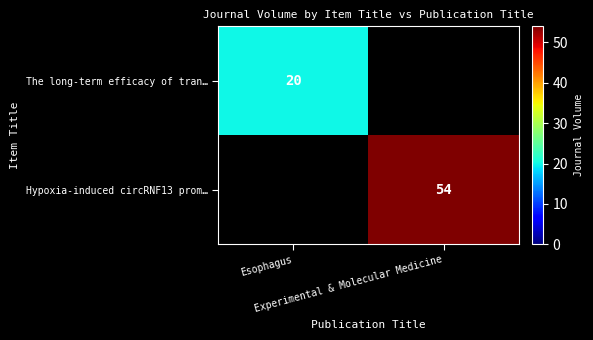

List the labels in order of Hypoxia-induced circRNF13 prom… value, smallest first.

Esophagus, Experimental & Molecular Medicine